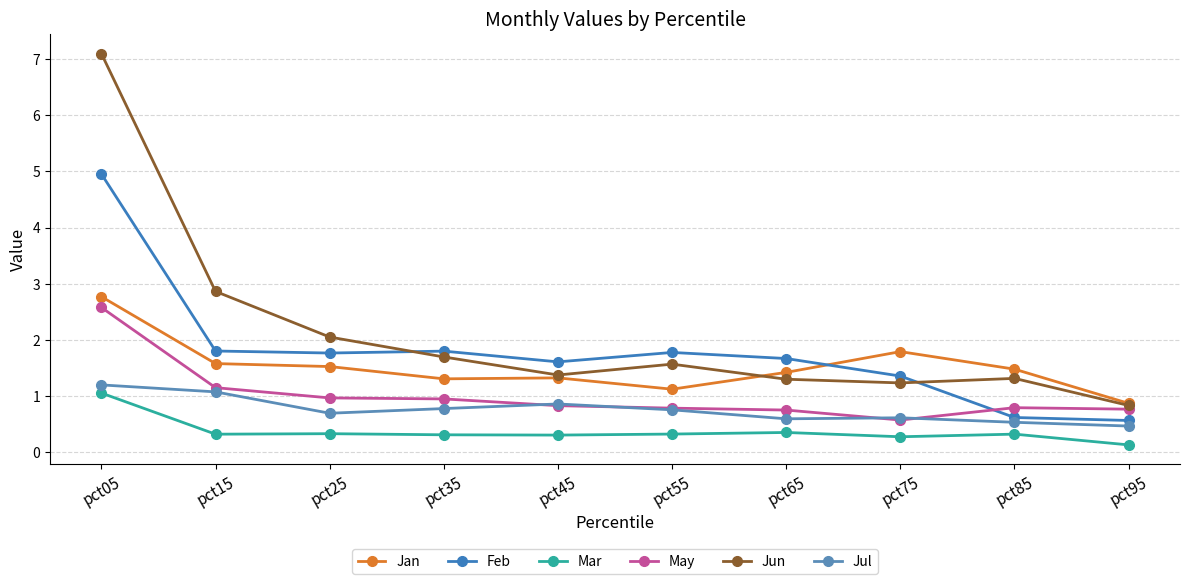

What is the average value of the Feb series?

1.8